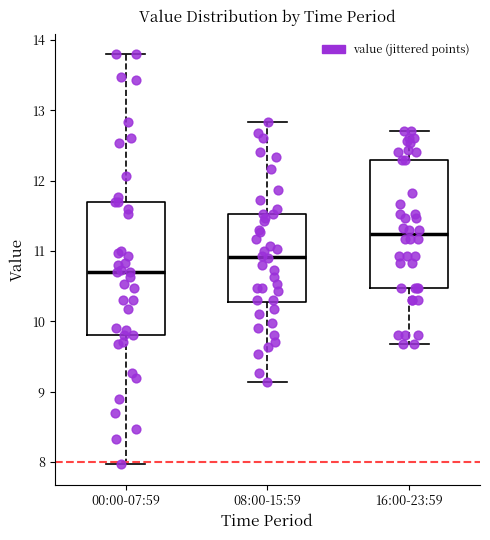

Which box's median line is the lowest?

00:00-07:59